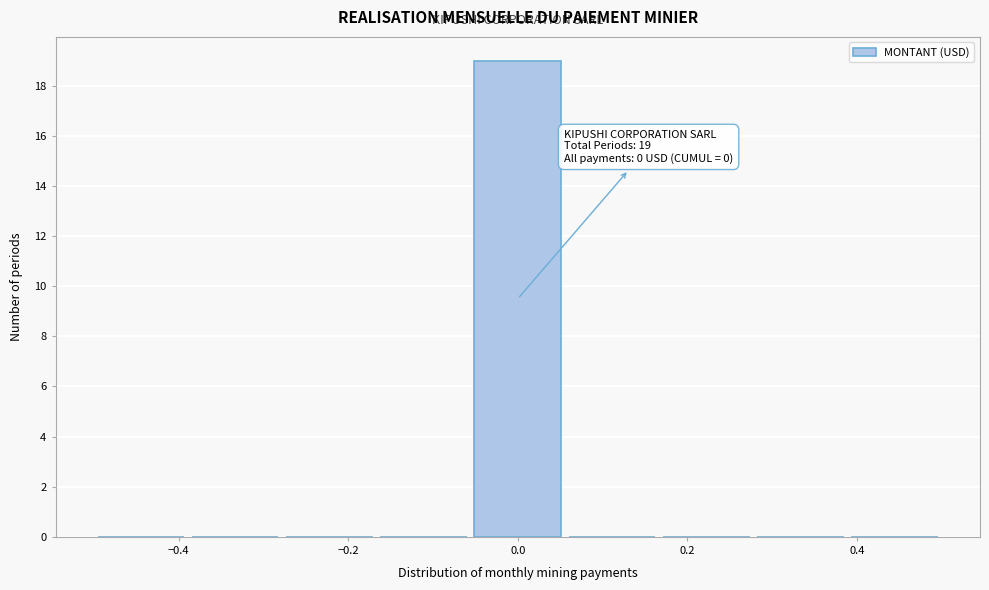

Which range on the x-axis has the tallest bar?

-0.06 to 0.06